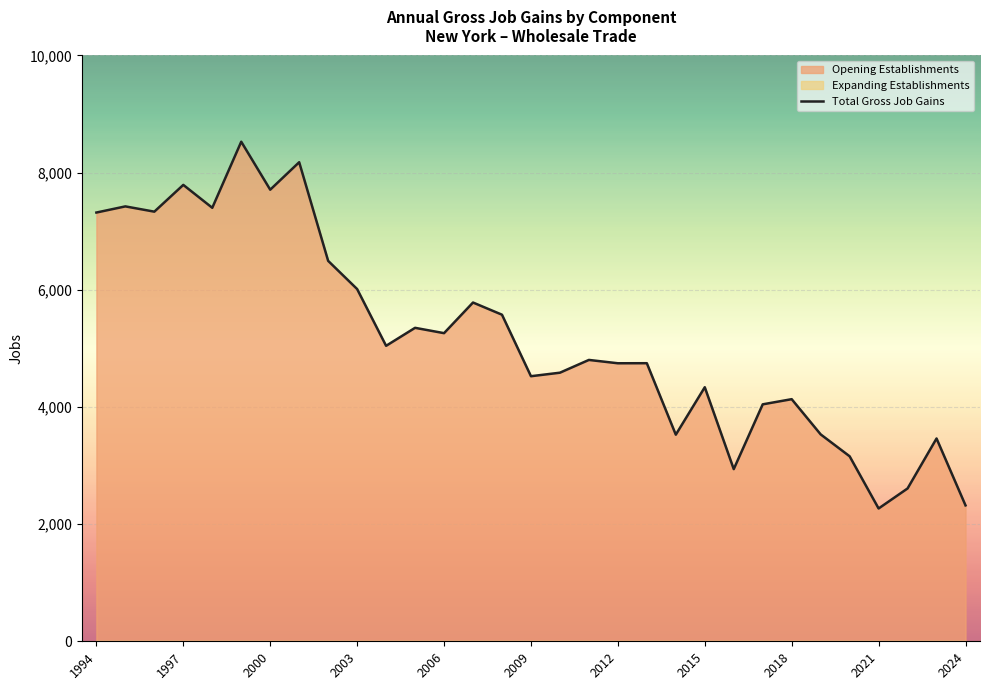

What is the maximum value for Total Gross Job Gains?

8528